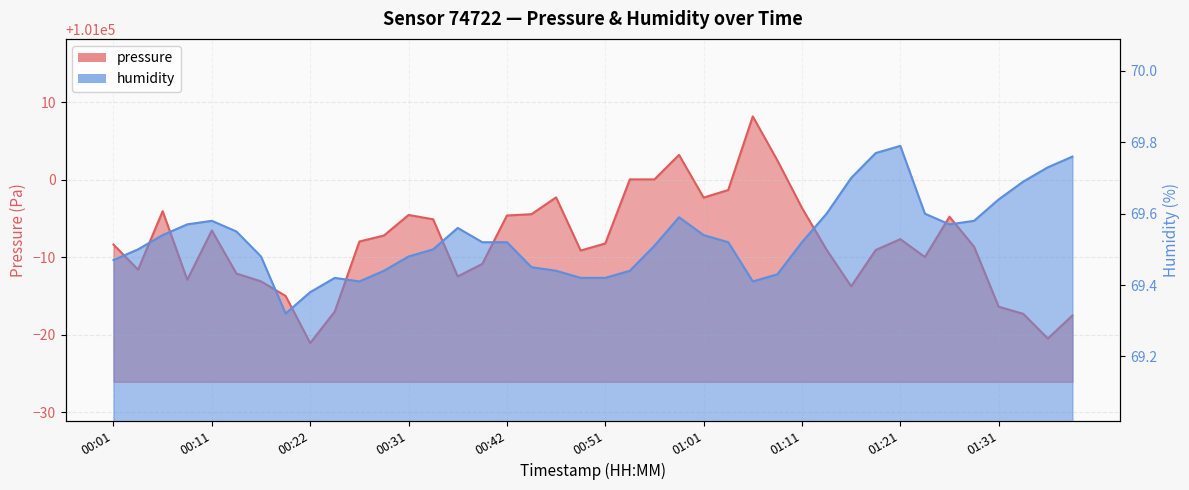

True or false: humidity has more than 0 points higher than both neighbors.

True